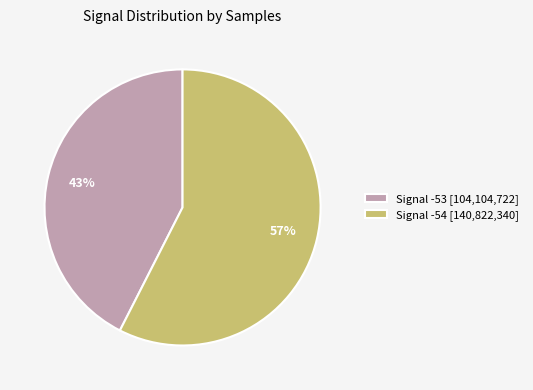

Which category accounts for the majority?

Signal -54 [140,822,340]